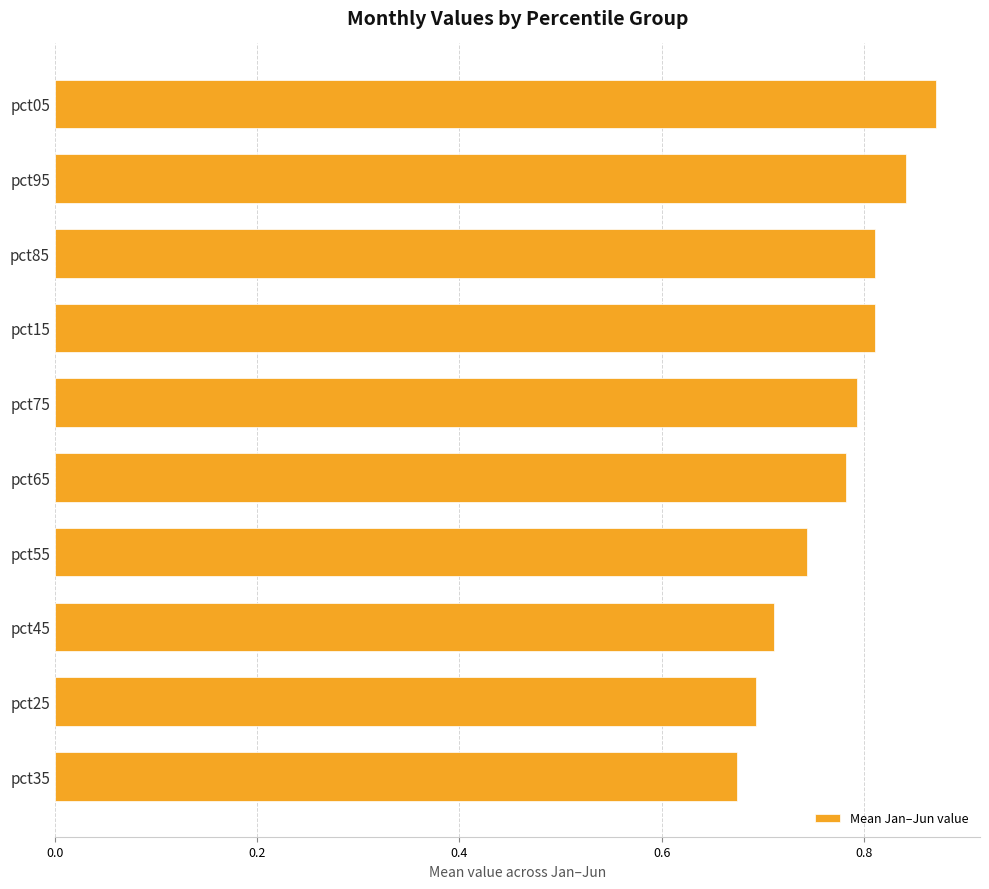

What is the label of the 8th bar from the bottom?

pct85